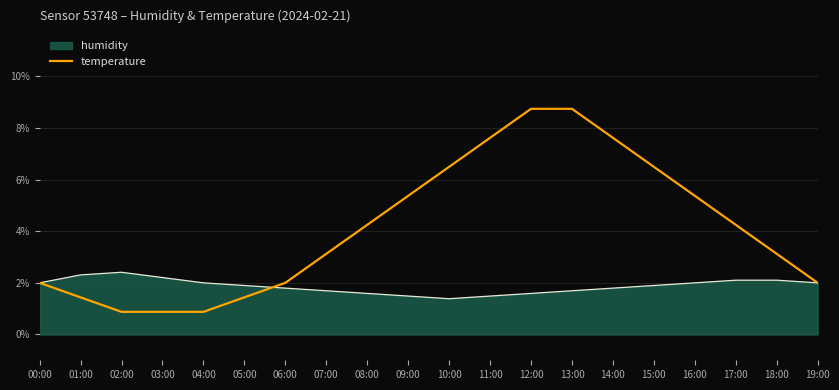

What is the minimum value shown in the chart?

0.9